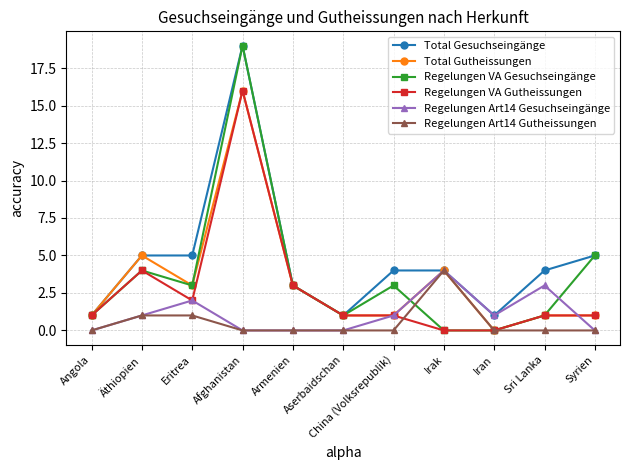

How many series are shown in this chart?

6